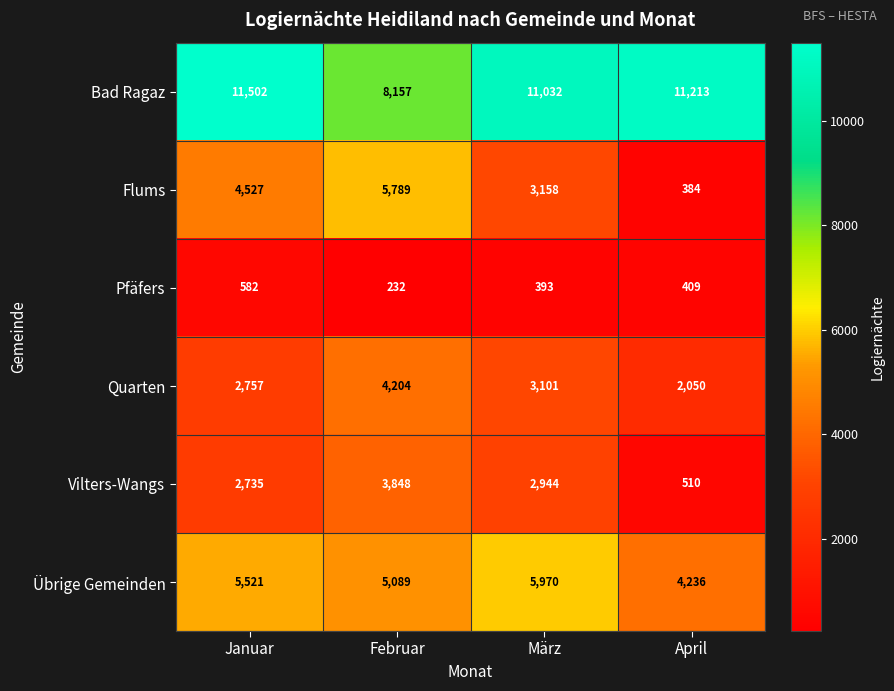

Which series has the largest range (max minus min)?

Flums